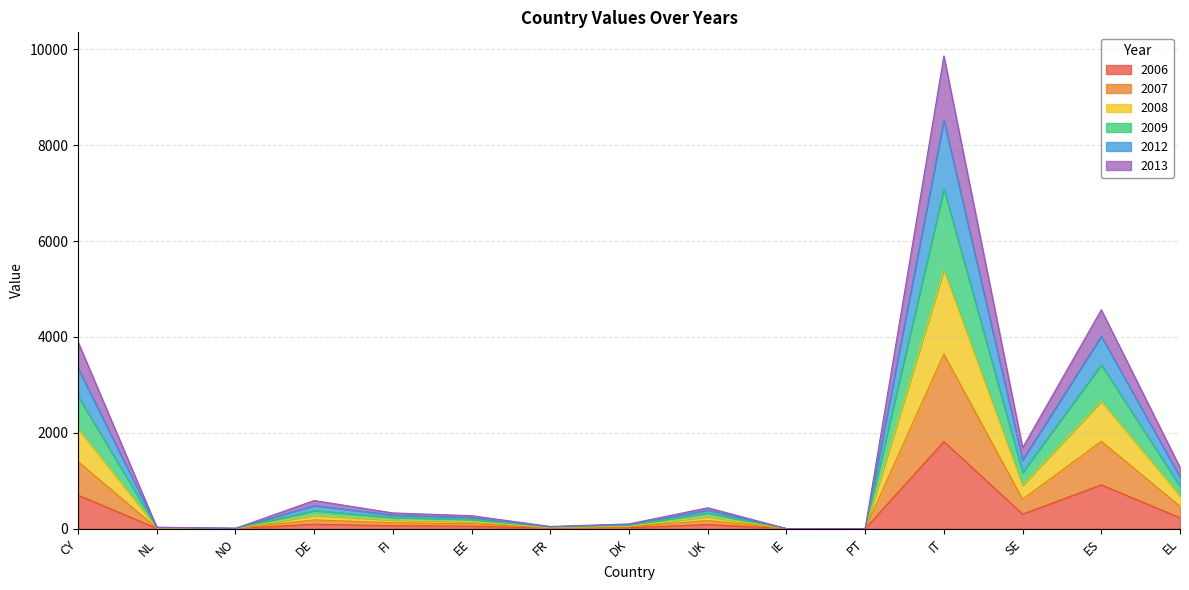

At which category is the sum across all series the highest?

IT